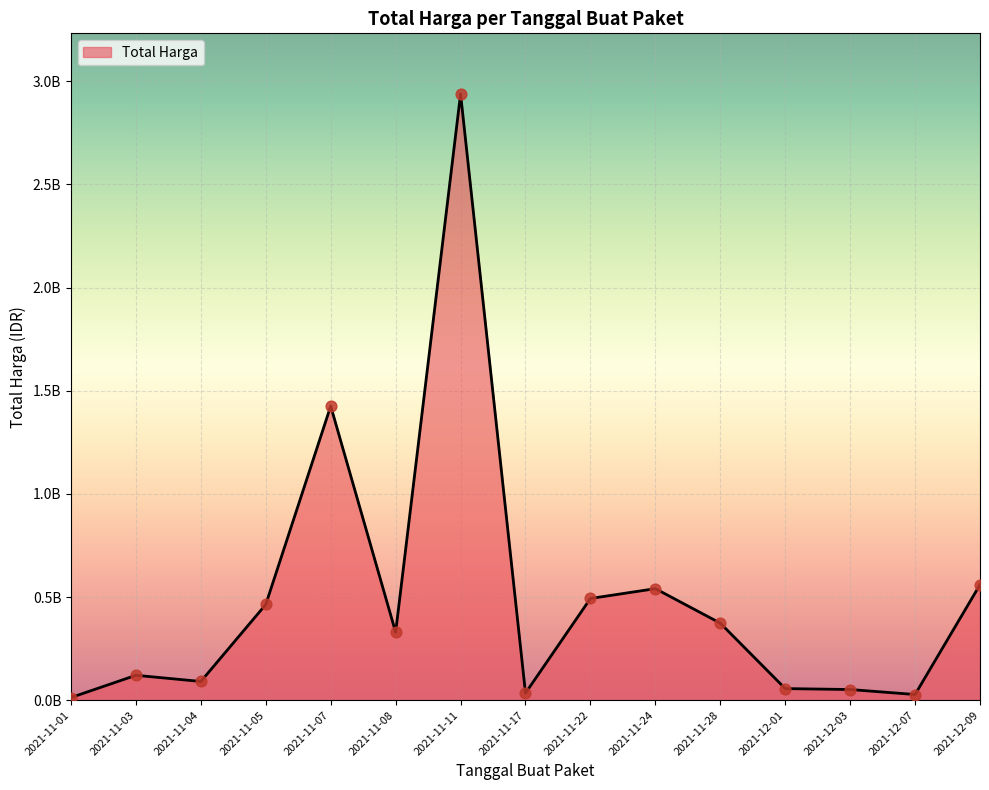

Which has a higher value, 2021-11-03 or 2021-11-11?

2021-11-11